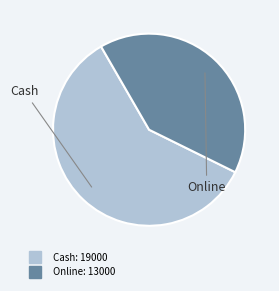

Rank the categories by value from lowest to highest.

Online, Cash